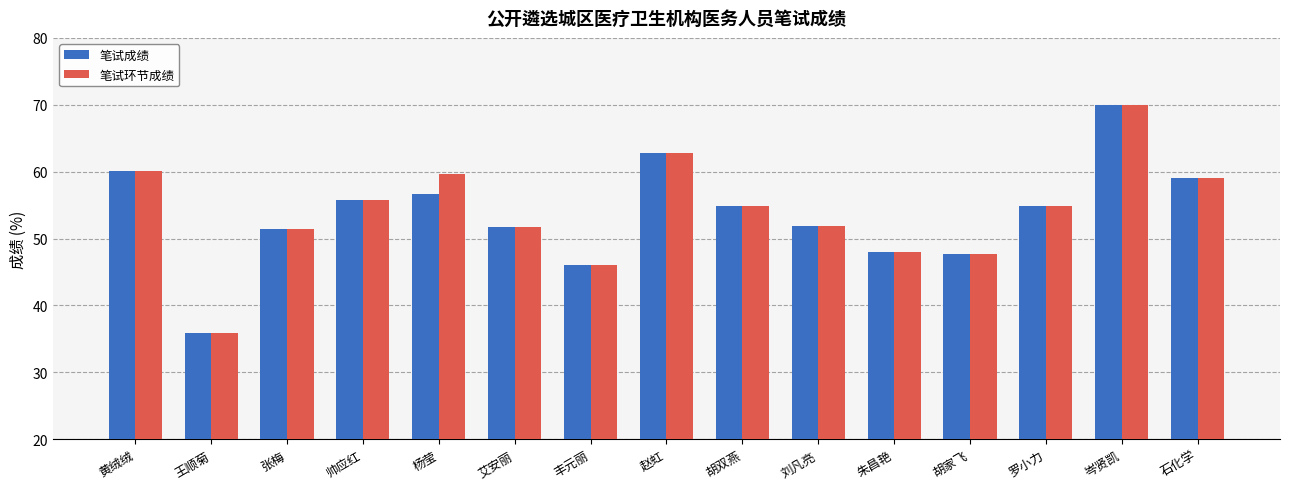

What is the average value of the 笔试环节成绩 series?

54.0